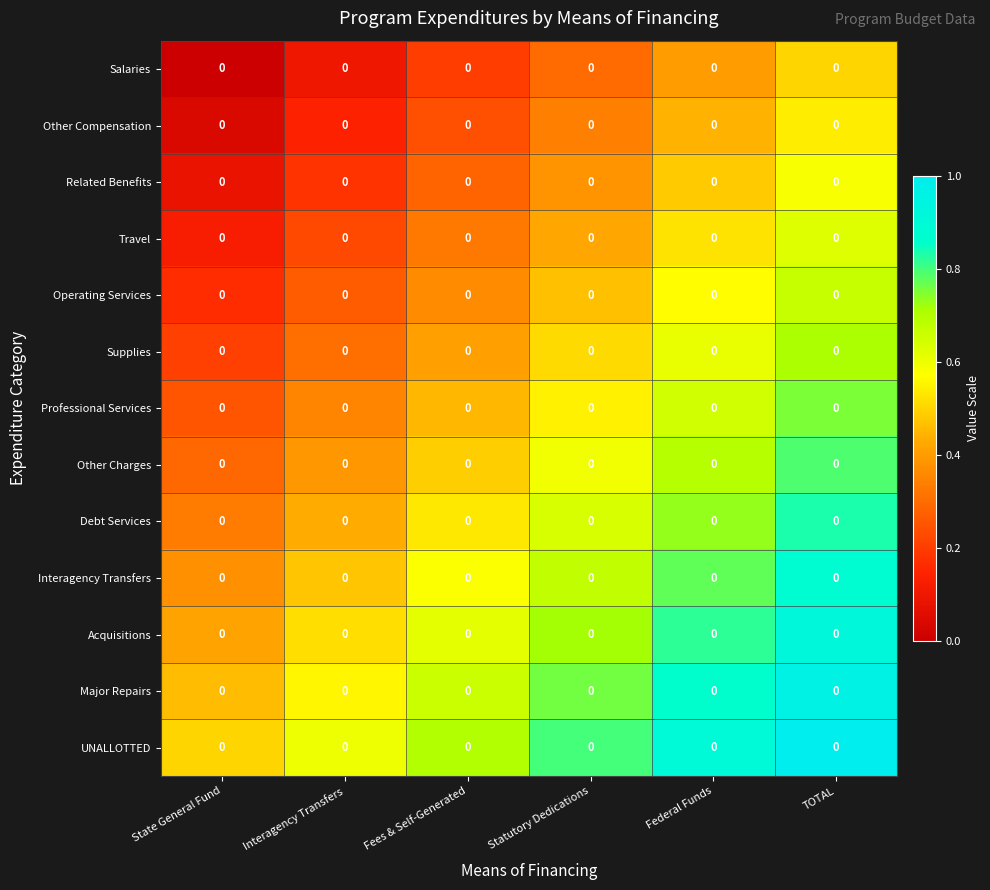

Which has a higher value, TOTAL or State General Fund?

TOTAL